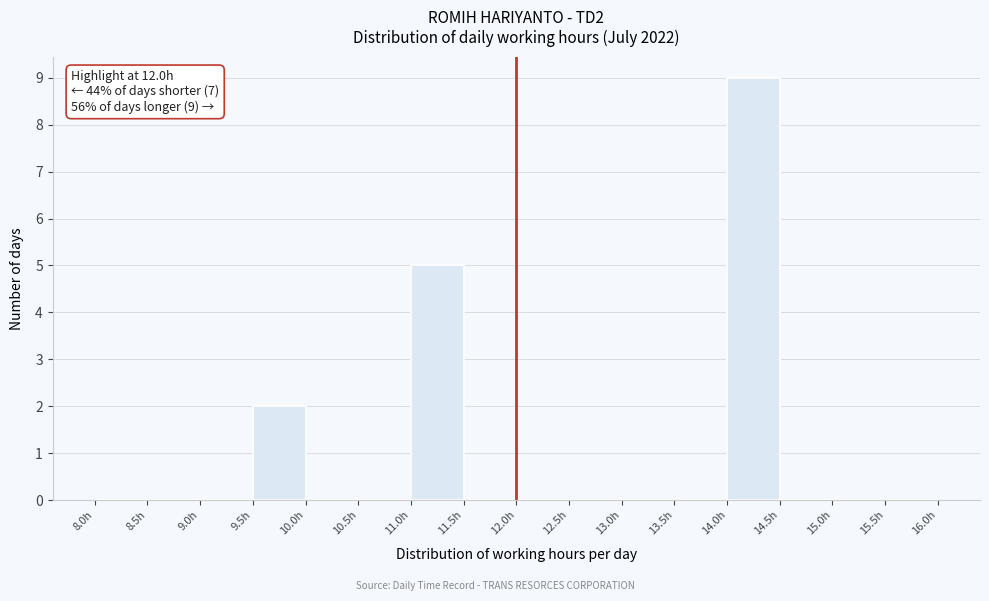

Which range on the x-axis has the tallest bar?

14.0 to 14.5